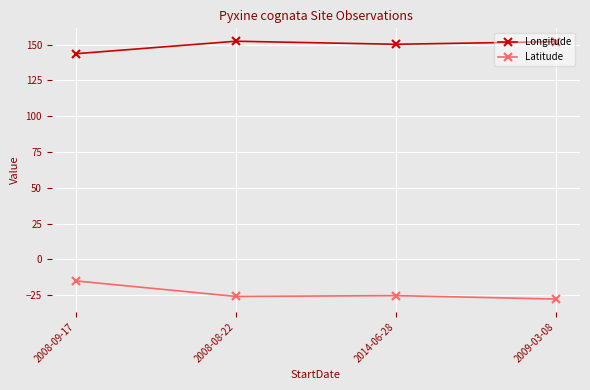

What is the label of the 4th point from the left?

2009-03-08